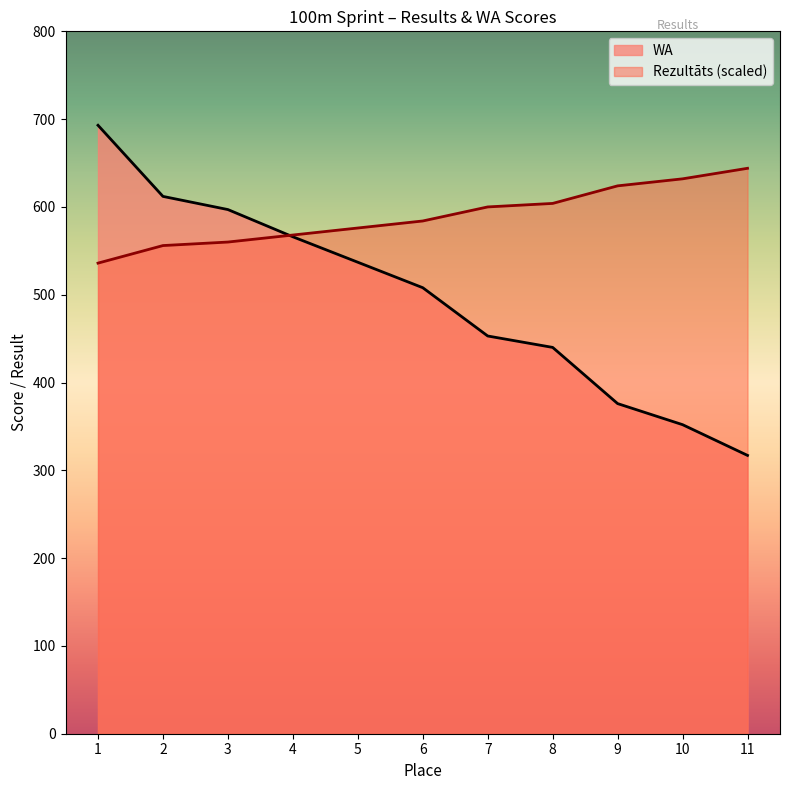

What is the difference between the maximum and second lowest values in the WA series?

341